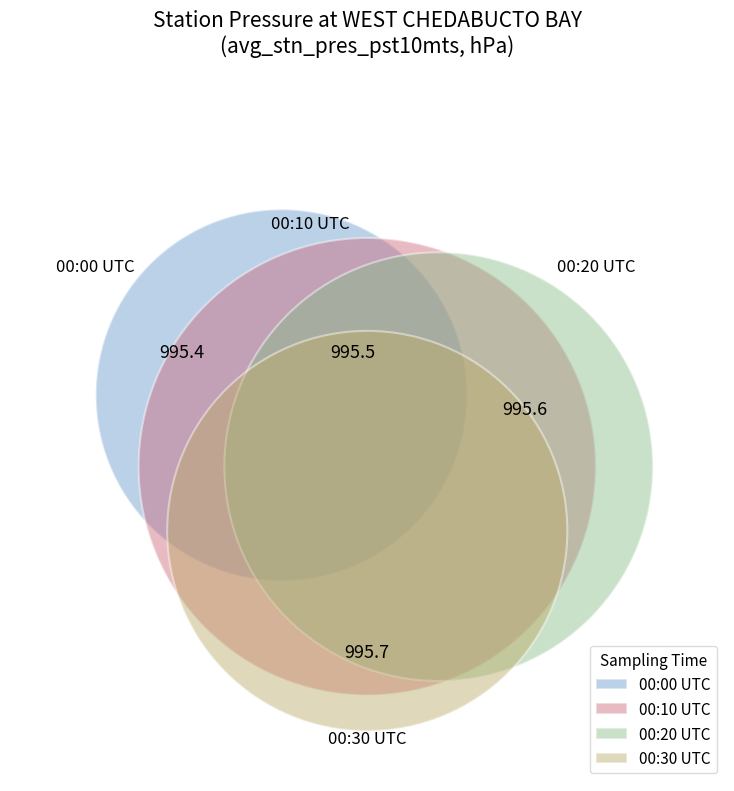

To the nearest percent, what is the average slice percentage?

25%